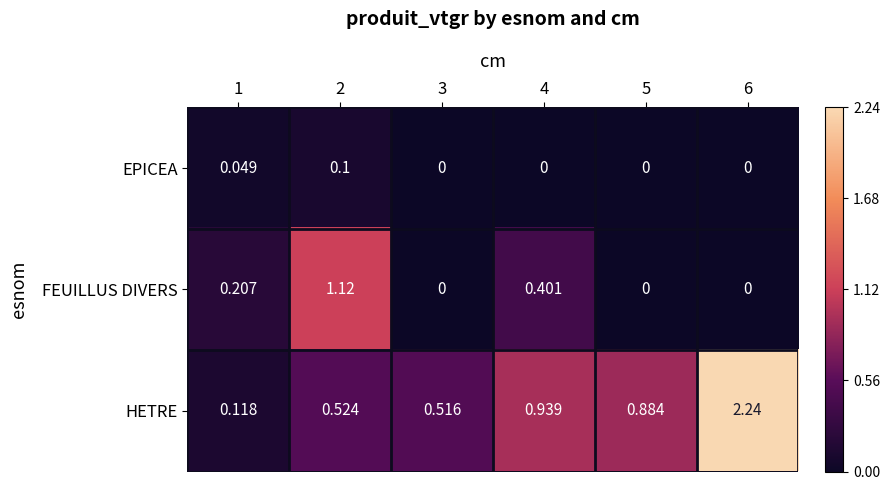

What is the spread (max minus min) of values at 2?

1.0